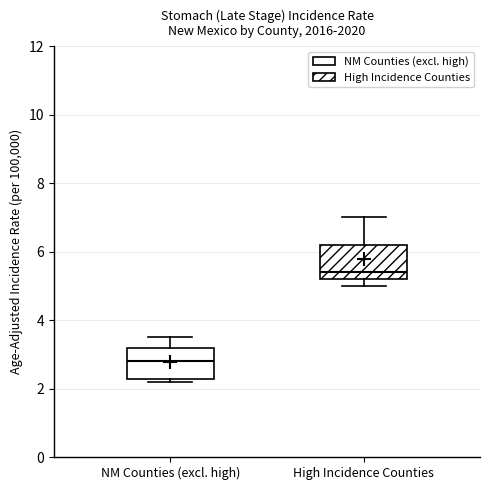

Reading left to right, transcribe this box plot: for each box, give where its median line is, the range the box spans, and where its two whiskers end, as read against the y-axis. The values are not printed on the chart, so give them approximately, as read against the axis.

NM Counties (excl. high): median 2.8, box 2.2 to 3.2, whiskers 2.2 (just below the box's lower edge) to 3.6
High Incidence Counties: median 5.4, box 5.2 to 6.2, whiskers 5.0 to 7.0